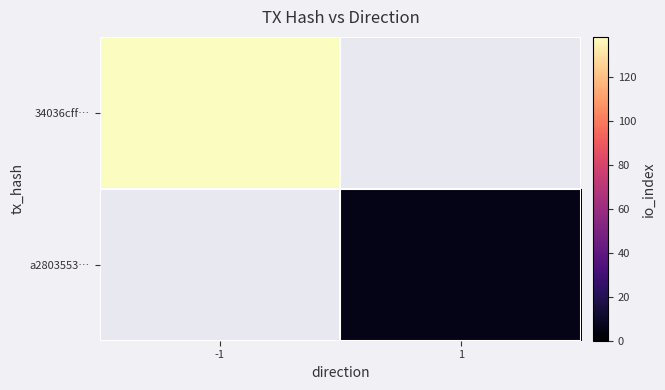

How many series are shown in this chart?

2